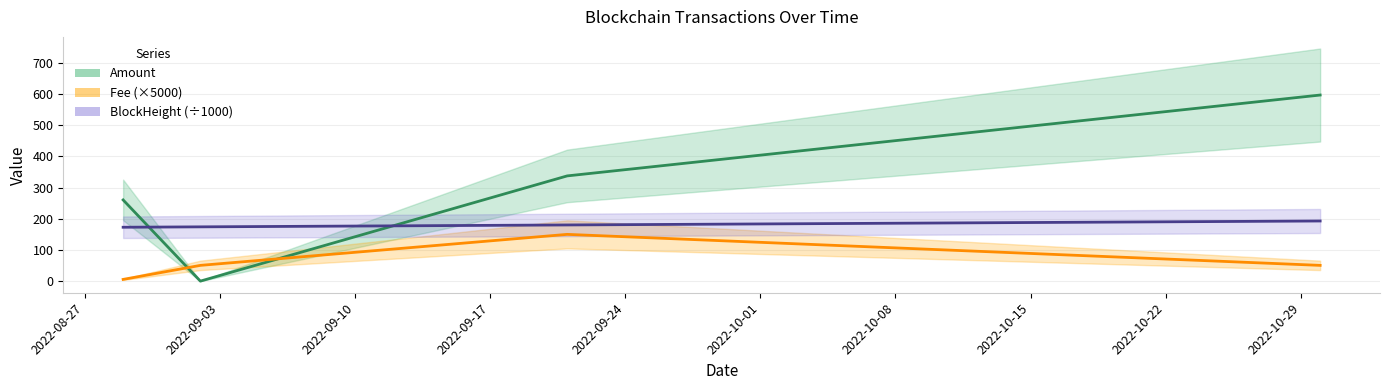

Which series changed the most between 2022-08-29 and 2022-09-02?

Amount